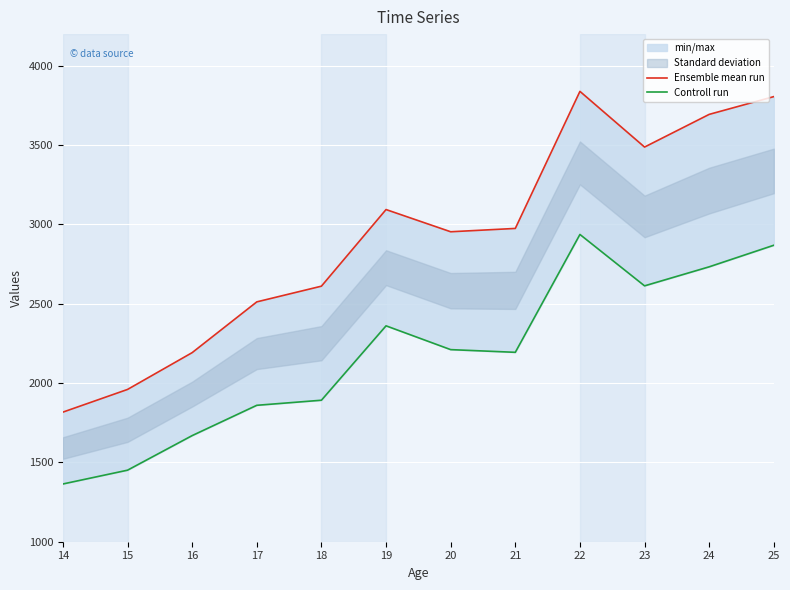

The Ensemble mean run series shows 3094 at 19. True or false?

True